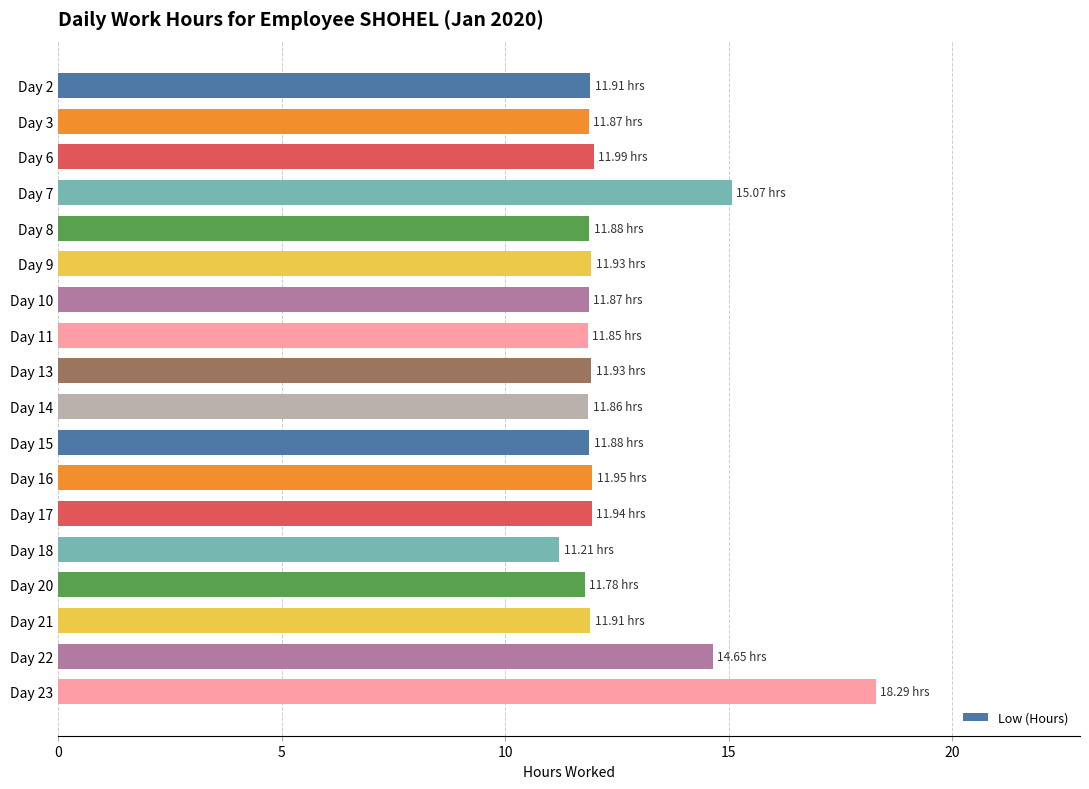

Where is the data nearest to the value 14?

Day 22